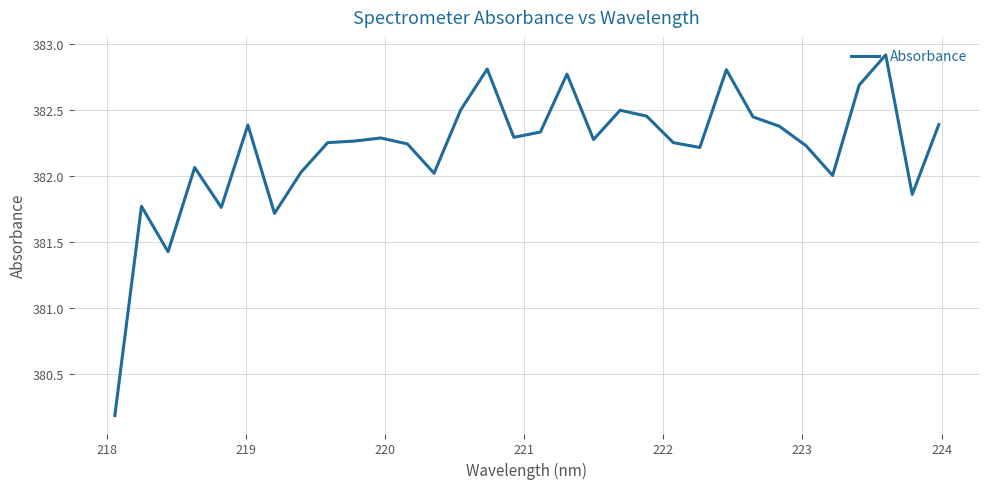

What is the difference between the maximum and minimum values?

2.7